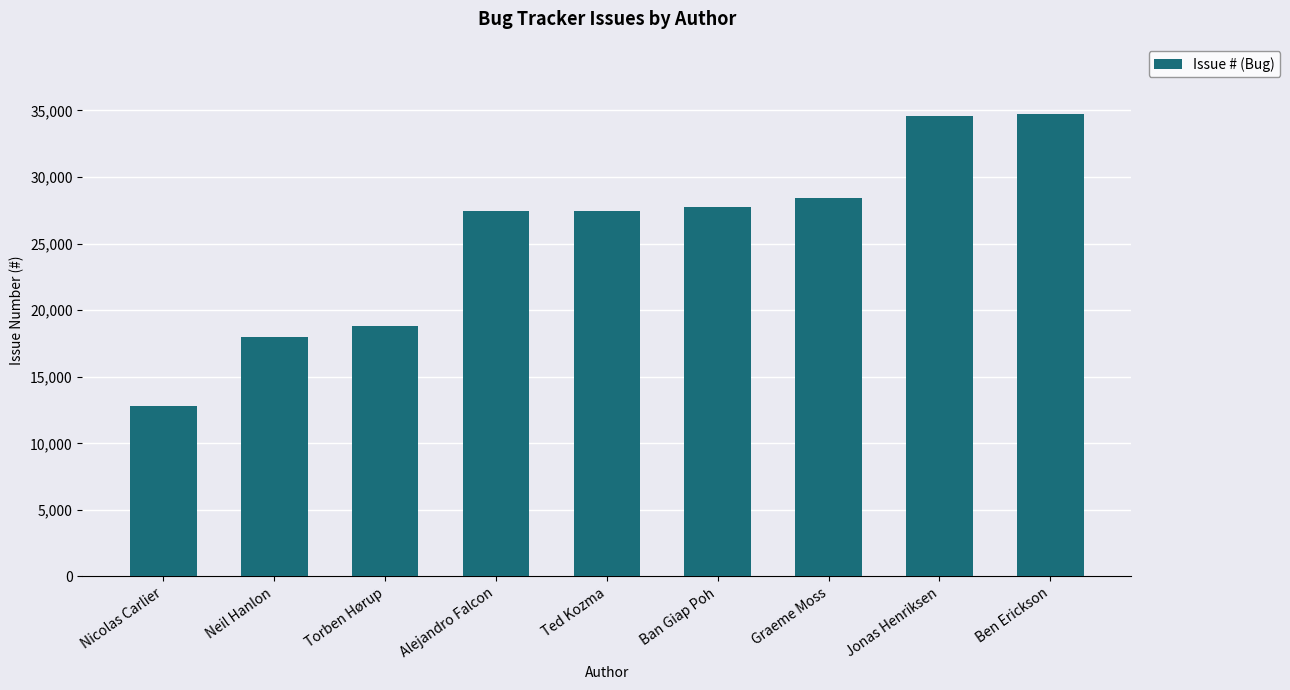

How many values are below 27476?

4